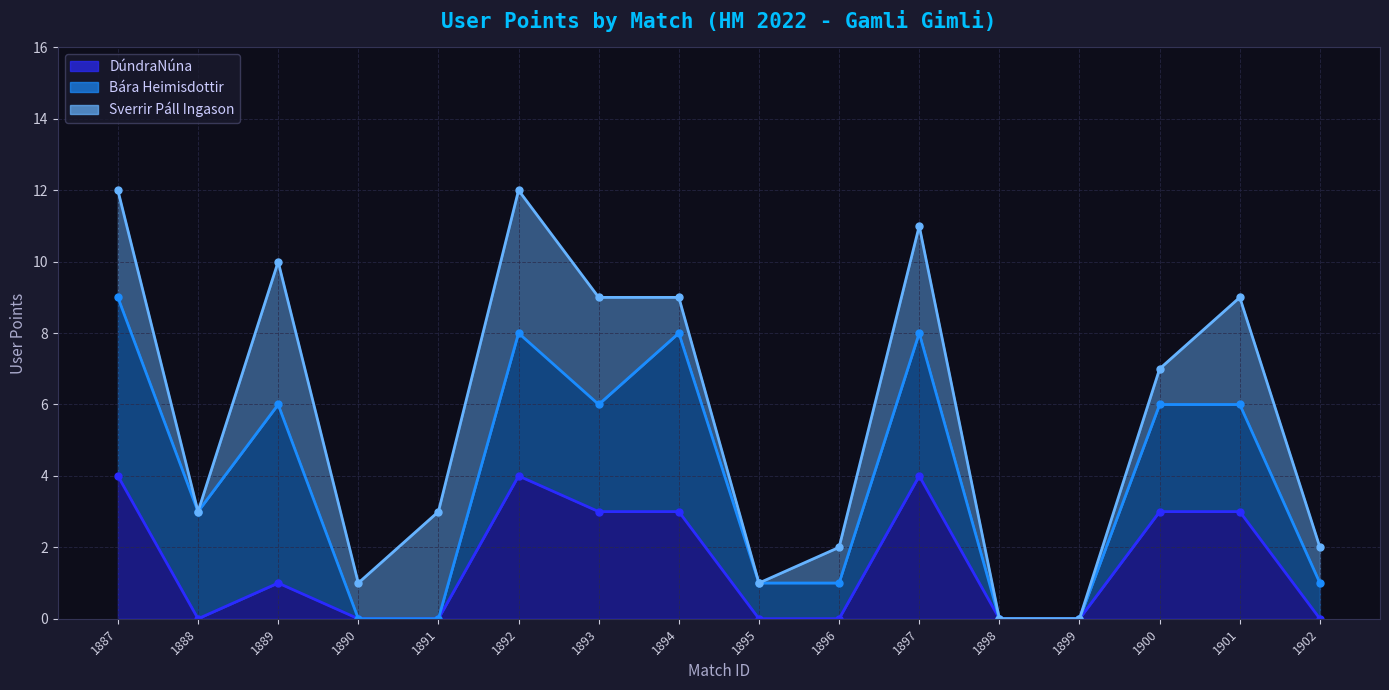

Reading right to left, what are all the values shown in this chart?

DúndraNúna (line): 0	3	3	0	0	4	0	0	3	3	4	0	0	1	0	4
Bára Heimisdottir (line): 1	6	6	0	0	8	1	1	8	6	8	0	0	6	3	9
Sverrir Páll Ingason (line): 2	9	7	0	0	11	2	1	9	9	12	3	1	10	3	12